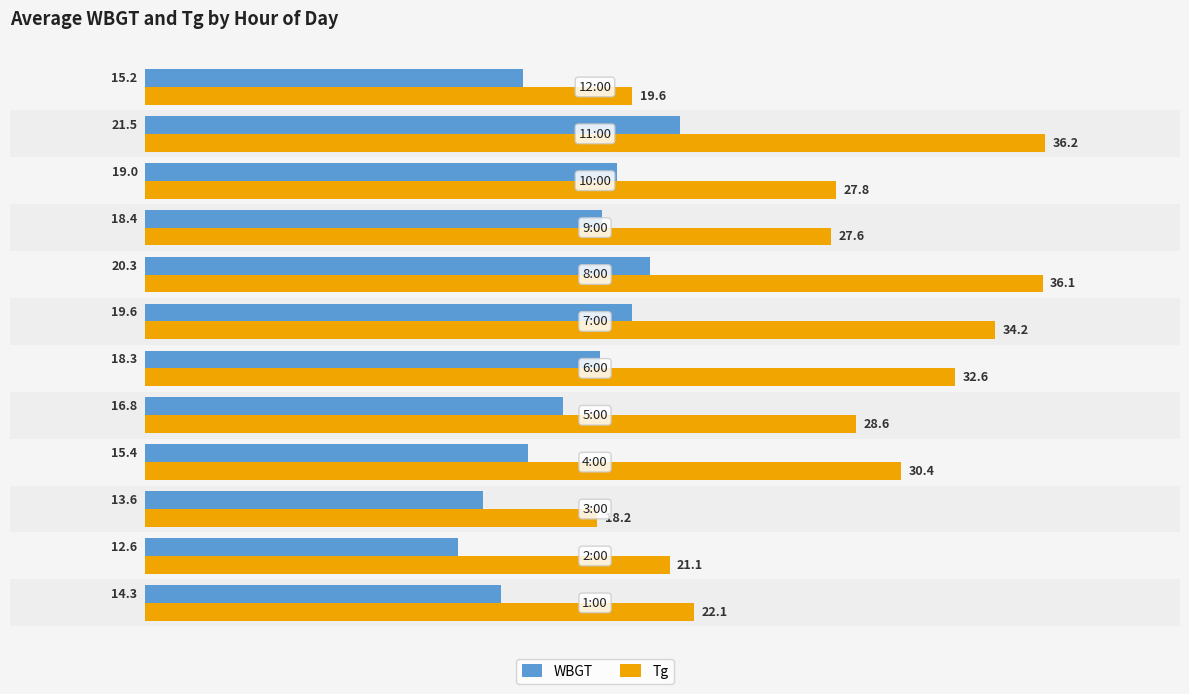

Which series has the widest spread of values?

Tg